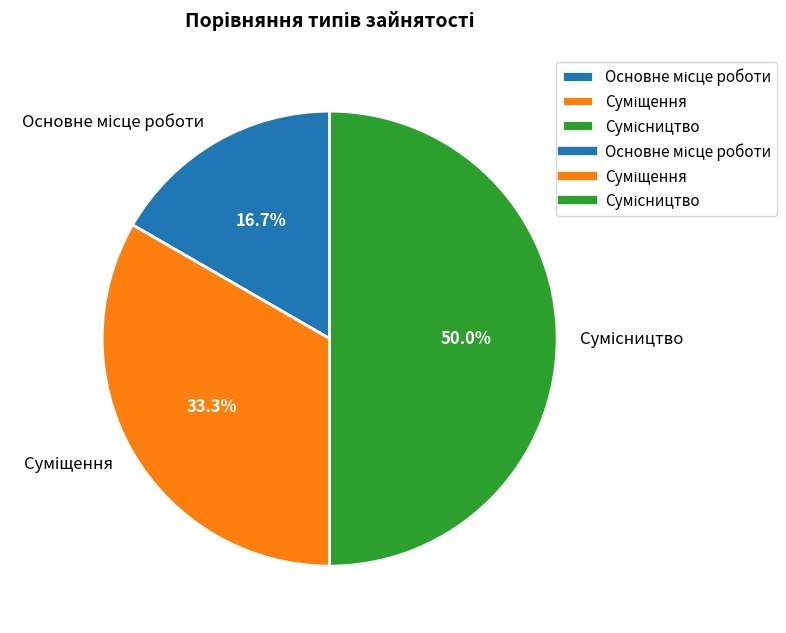

What is the total percentage of Суміщення and Сумісництво?

83.3%